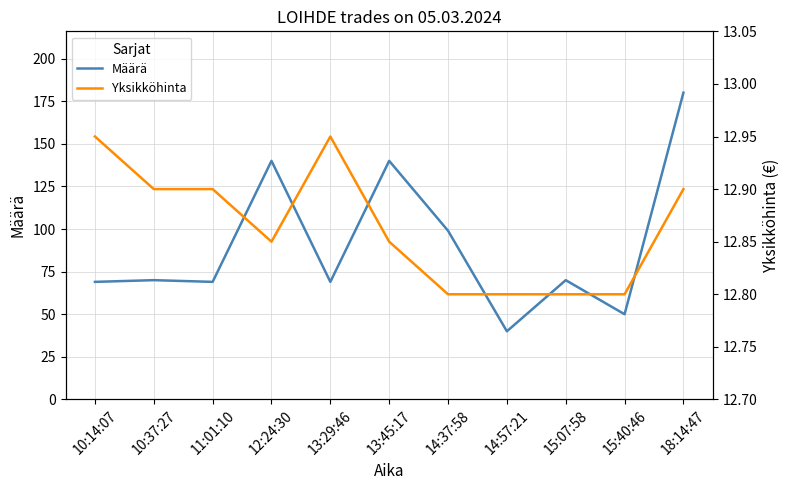

Which series has the largest total across all categories?

Määrä